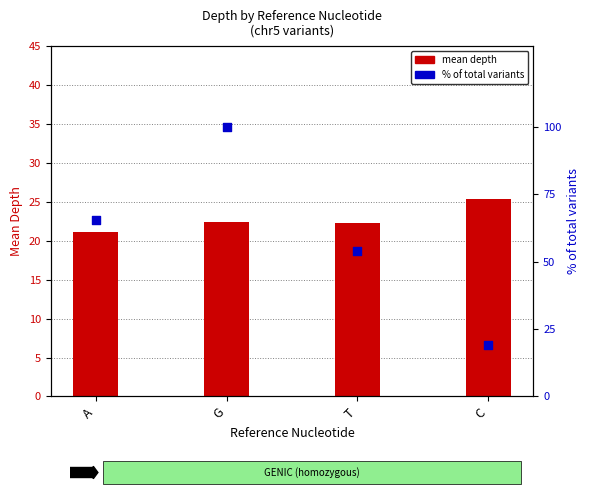

Which series reaches the minimum Y coordinate?

% of total variants